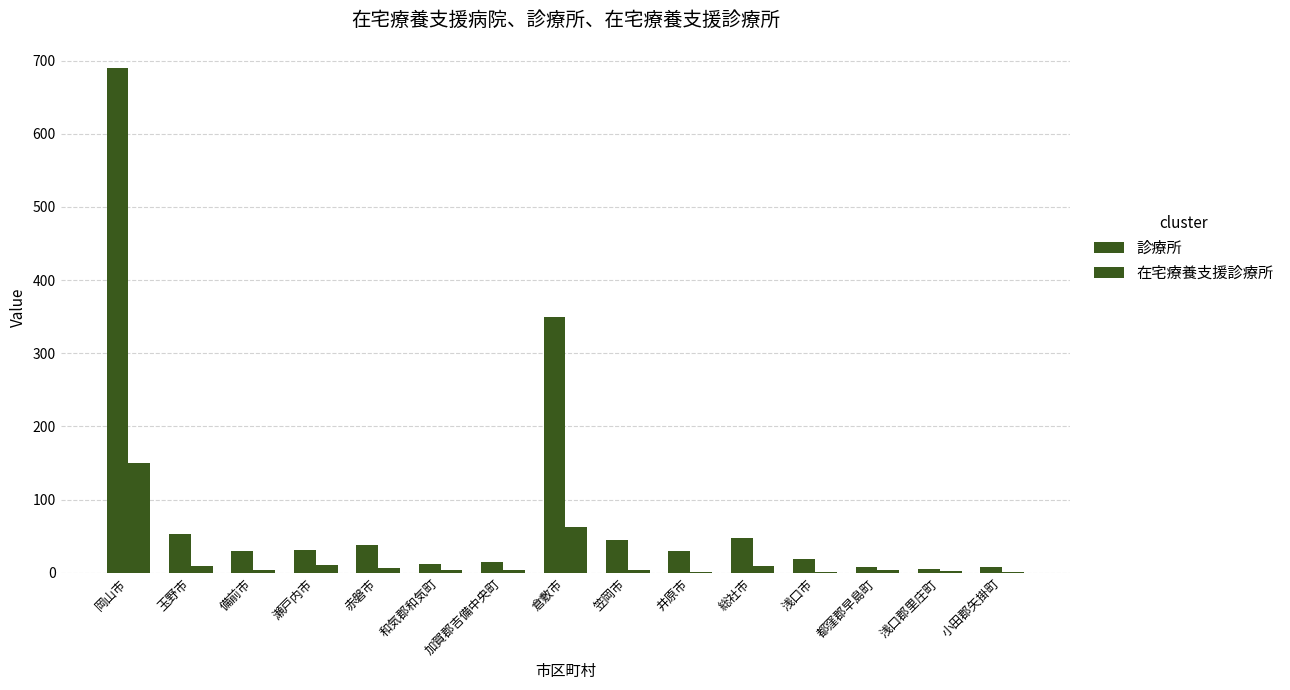

What is the minimum value shown in the chart?

1